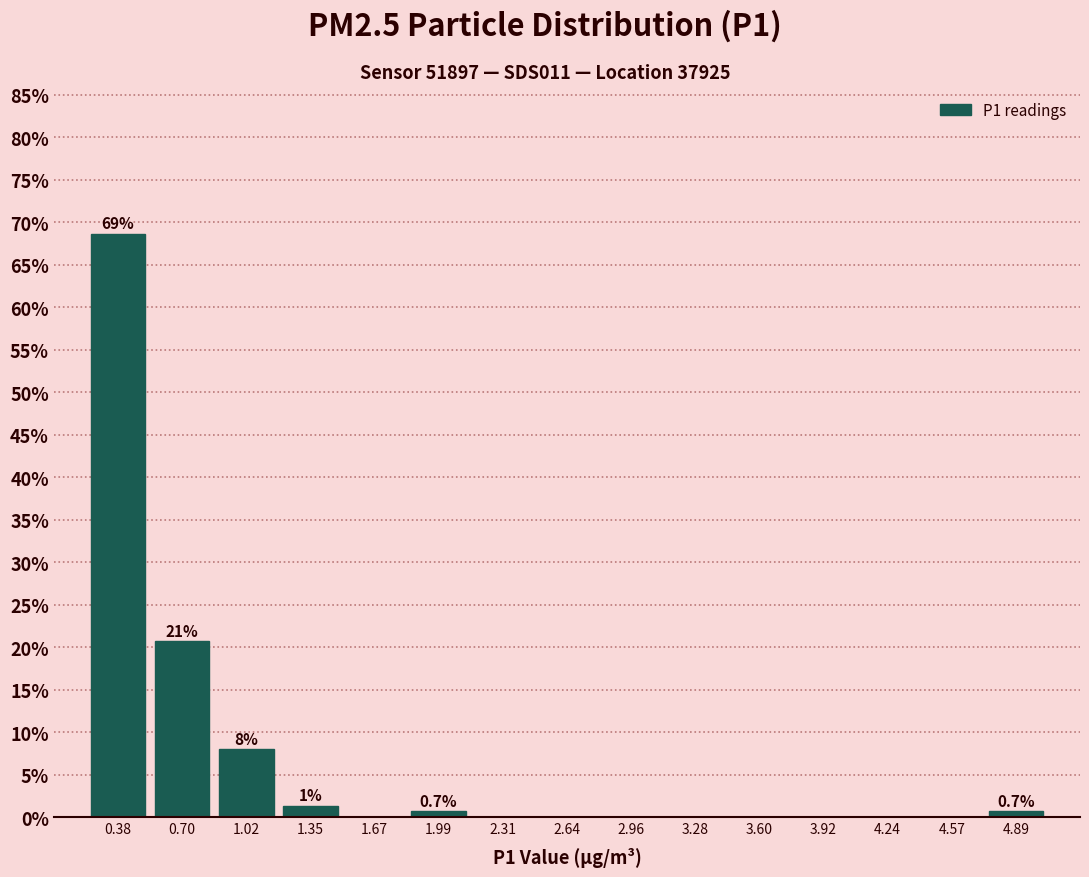

Over which range of the x-axis is the bar tallest?

0.20 to 0.55